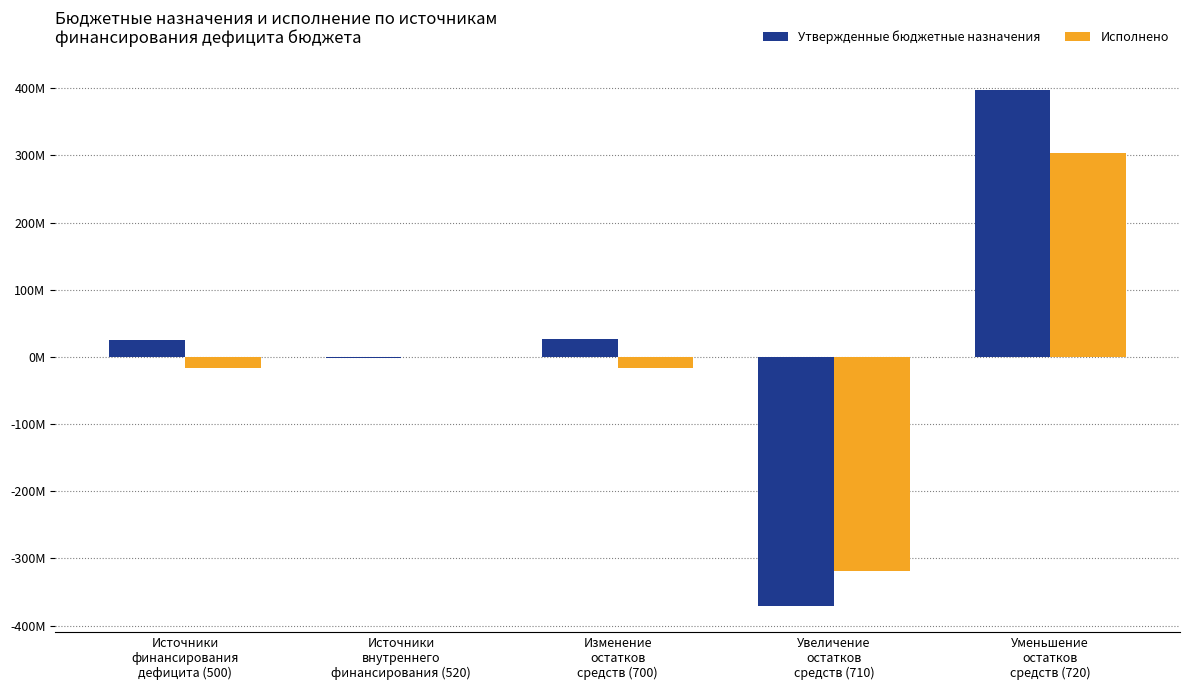

Are the bars horizontal?

No